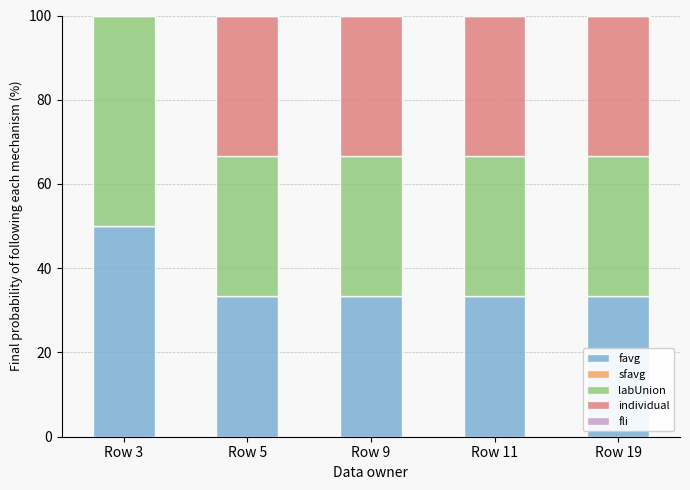

How many data points does each series have?

5